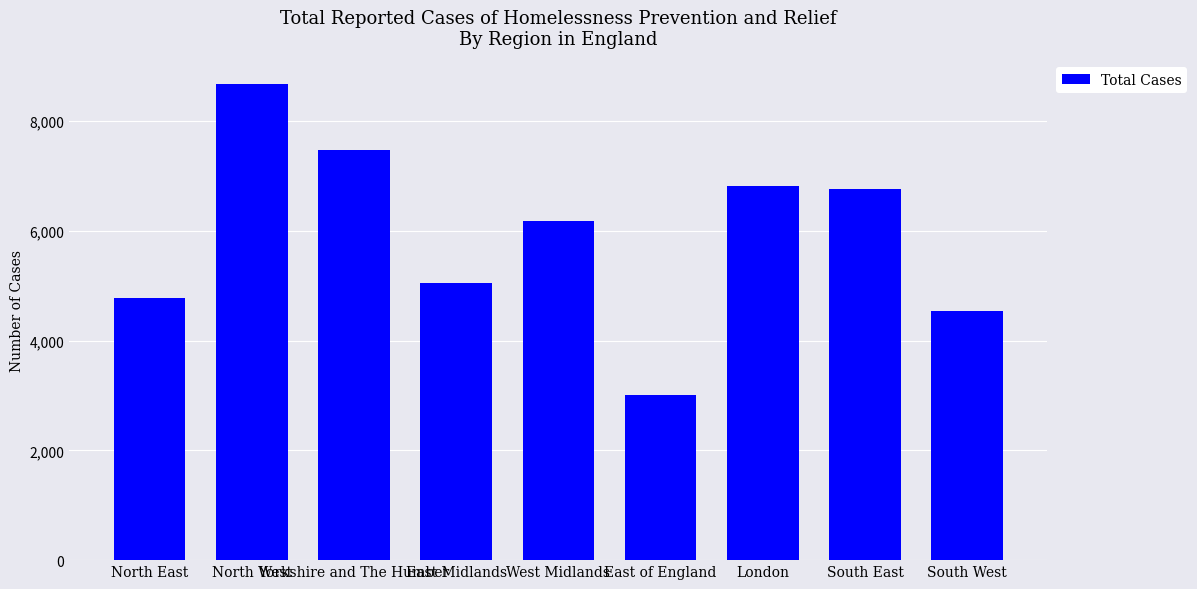

What is the label of the 8th bar from the left?

South East